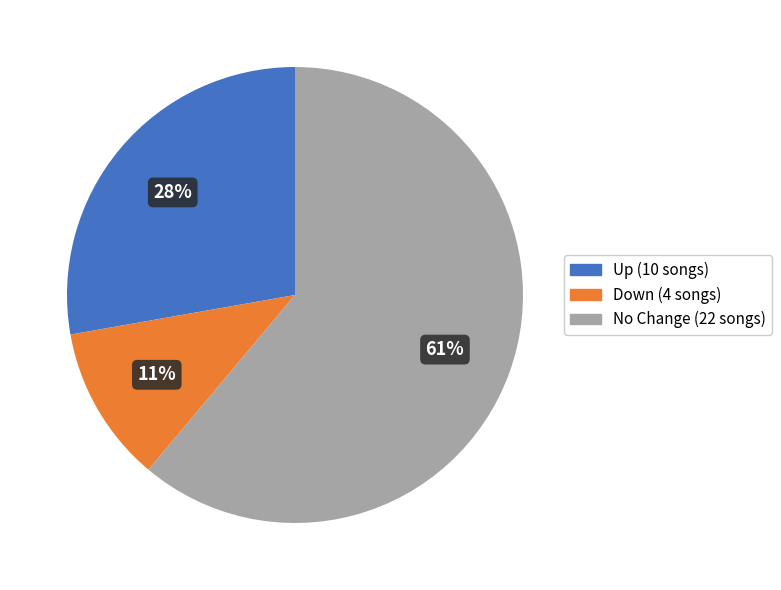

To the nearest percent, what is the average slice percentage?

33%